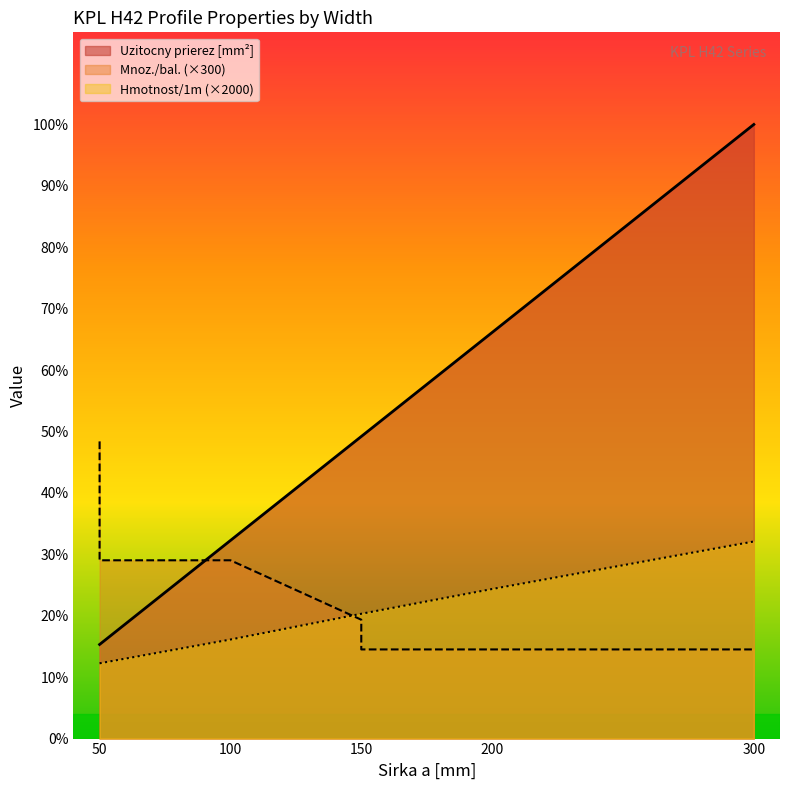

Count the number of data series in this chart.

3